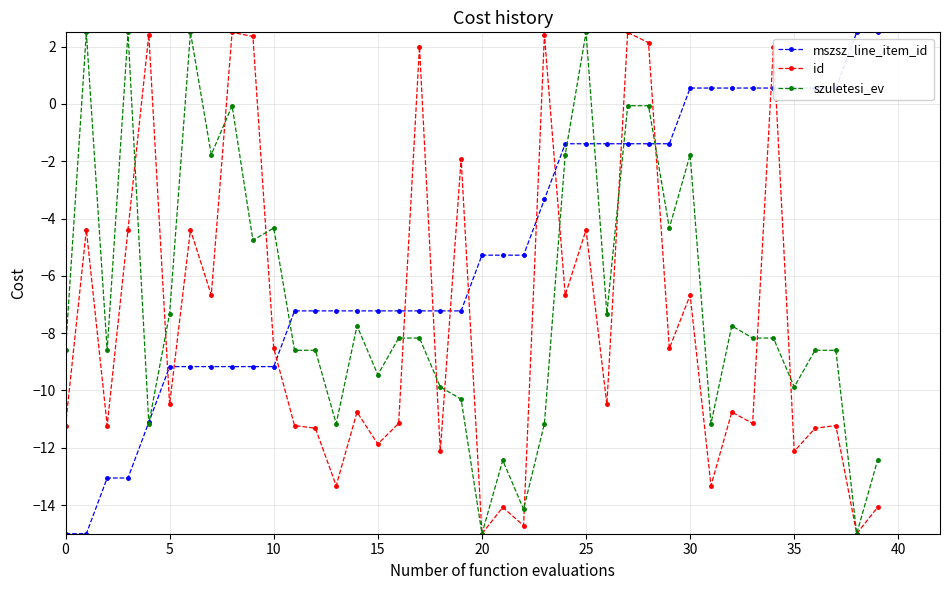

What is the highest value of the id series?

2.5